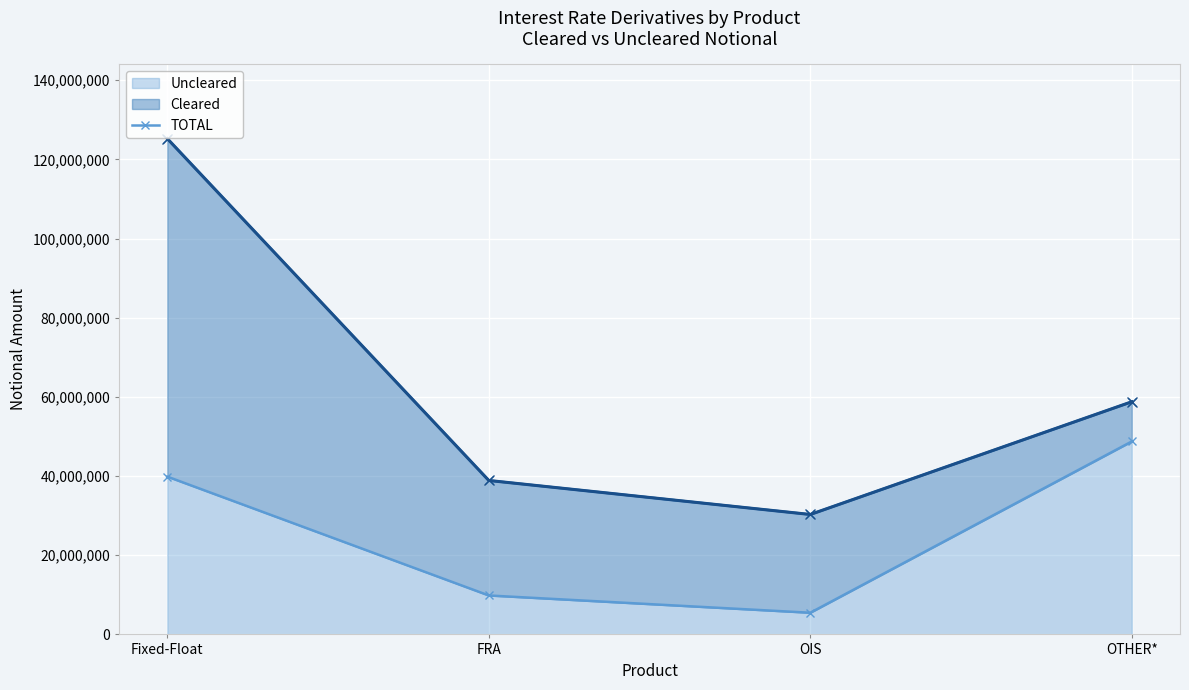

List the labels in order of value, smallest first.

OIS, FRA, OTHER*, Fixed-Float